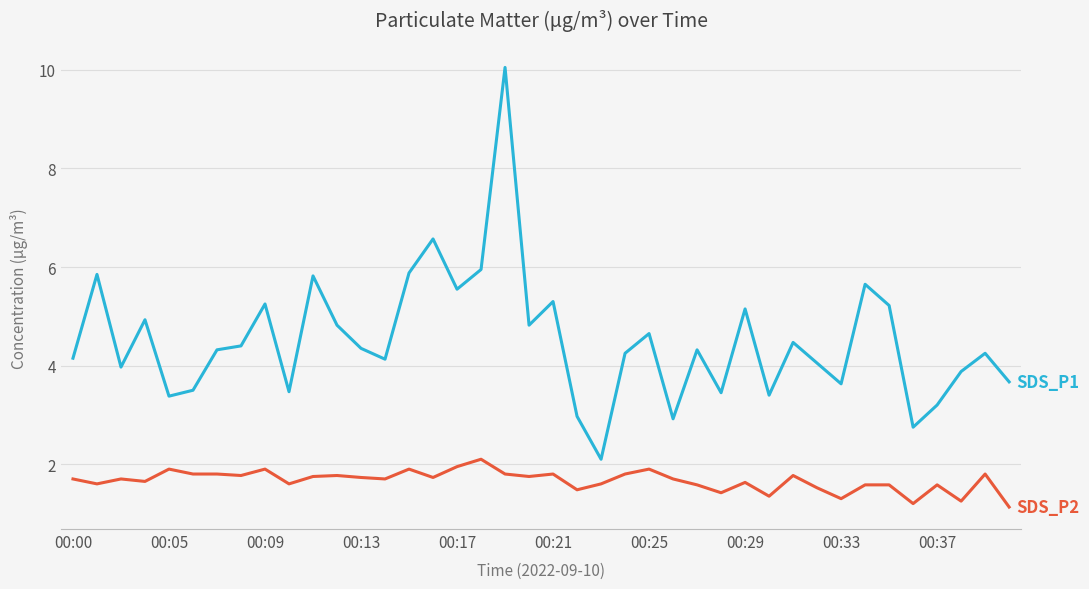

What is the maximum value shown in the chart?

10.1